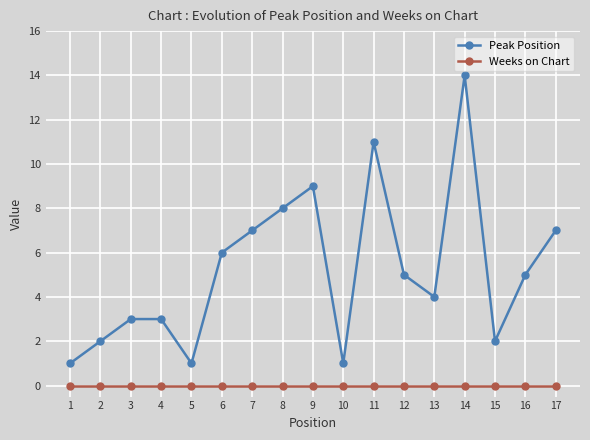

Where does the Peak Position series first go above 5?

6